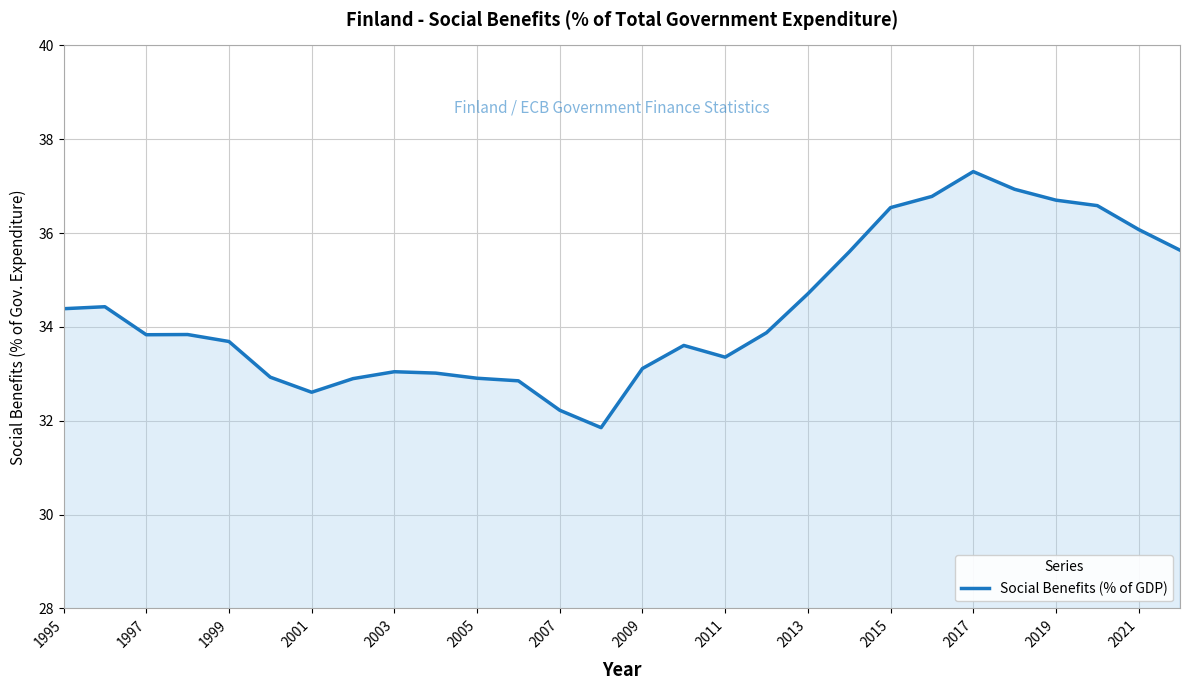

What is the maximum value shown in the chart?

37.3